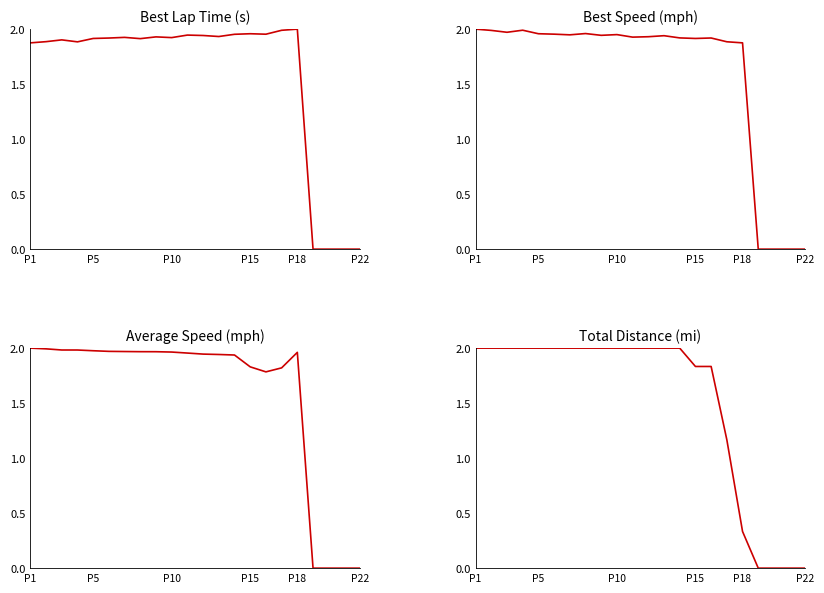

True or false: Best Lap time and Total Distance cross at least once.

True